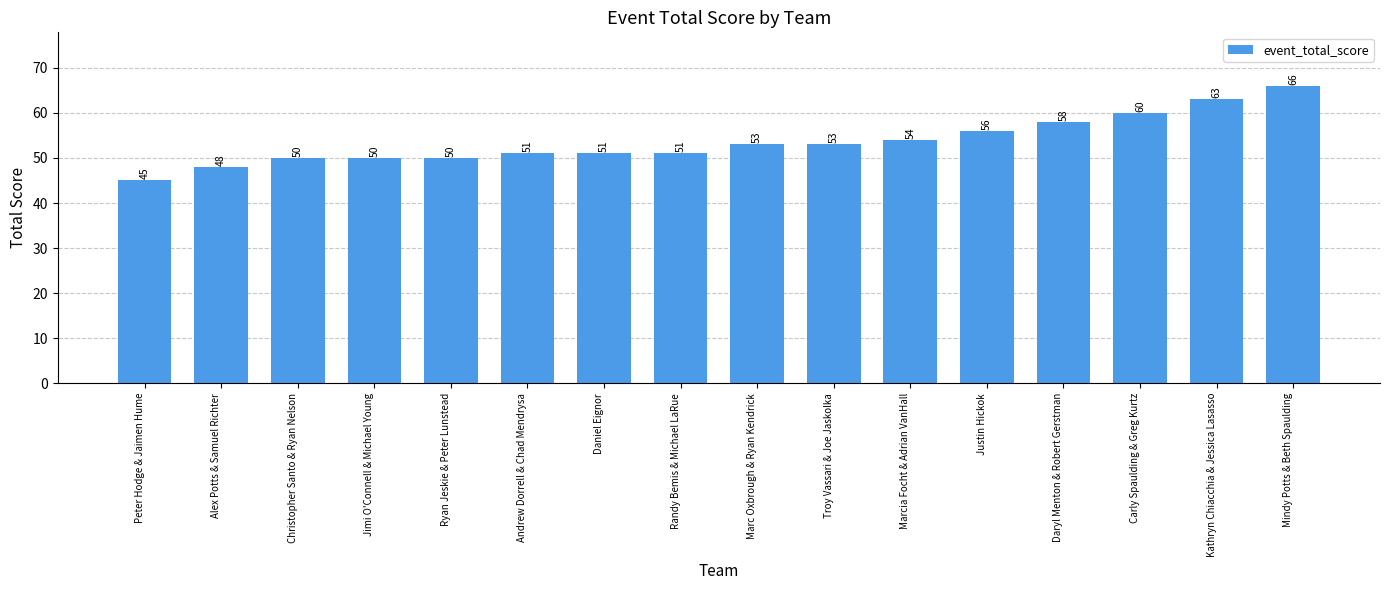

How many bars are there in total?

16